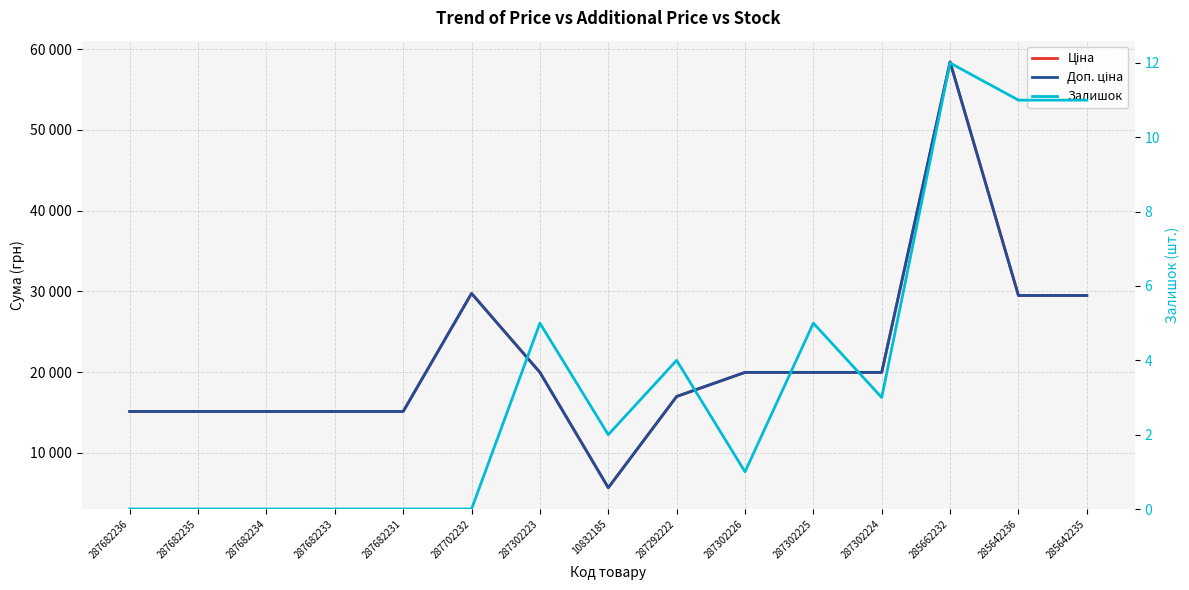

Between 285642235 and 10832185, which is larger?

285642235